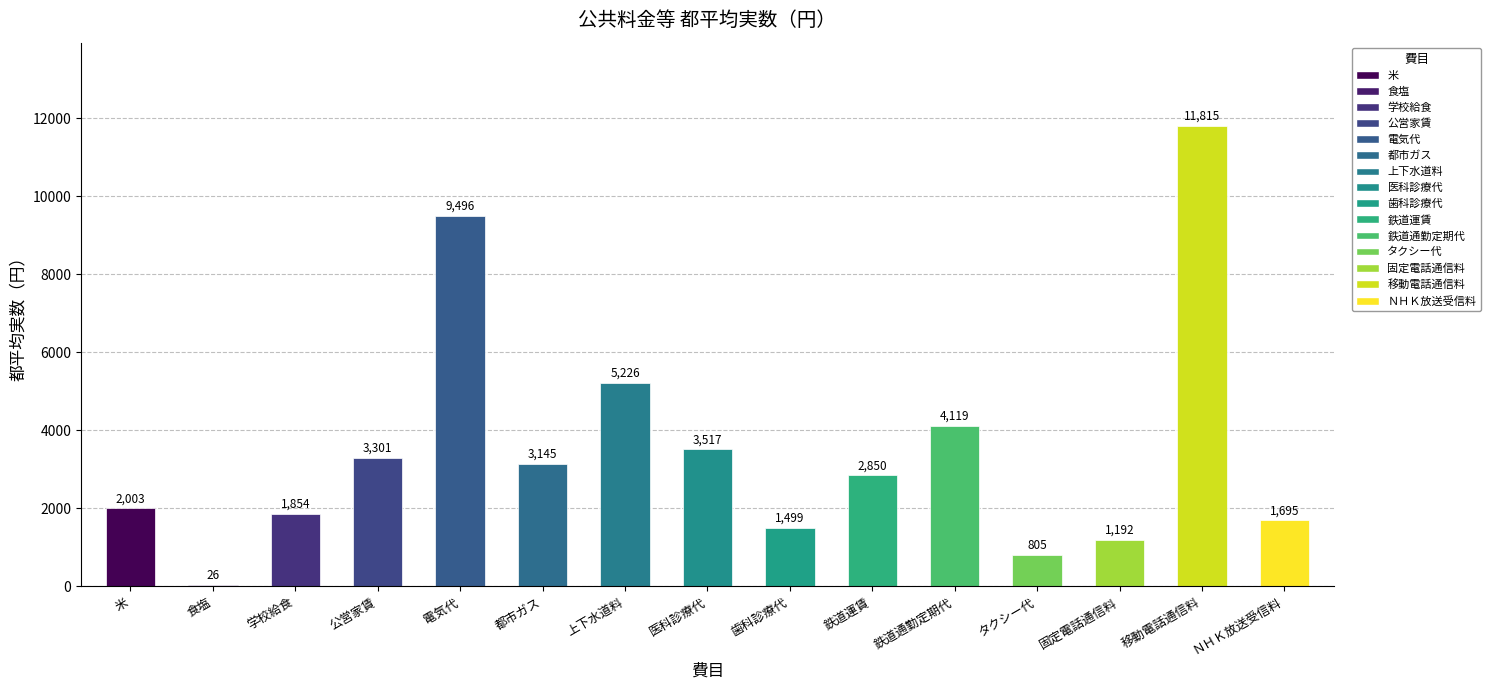

What value does the data have at 電気代, to the nearest 100?

9500